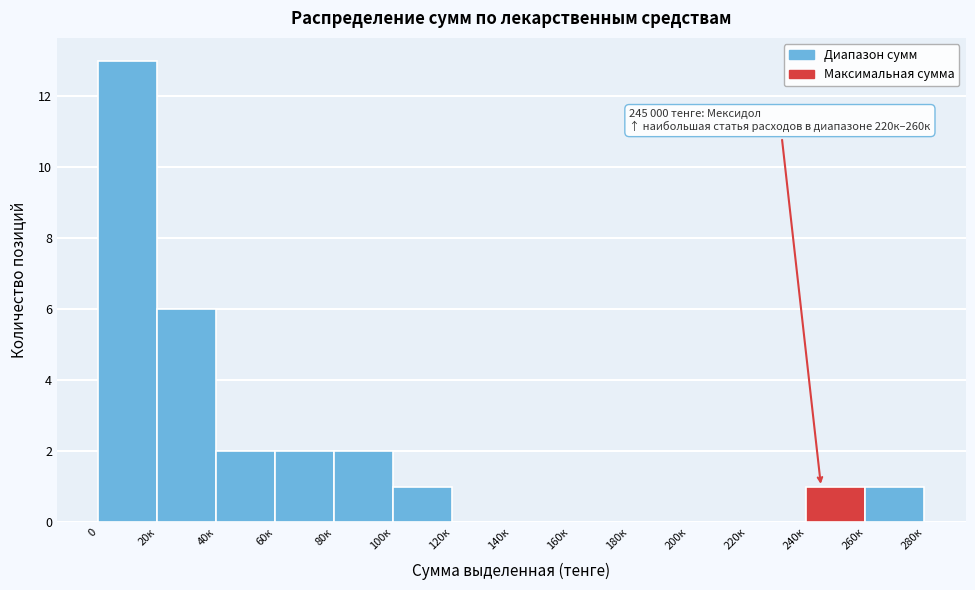

Reading right to left, what are all the values shown in this chart?

260к=1	240к=1	220к=0	200к=0	180к=0	160к=0	140к=0	120к=0	100к=1	80к=2	60к=2	40к=2	20к=6	0=13